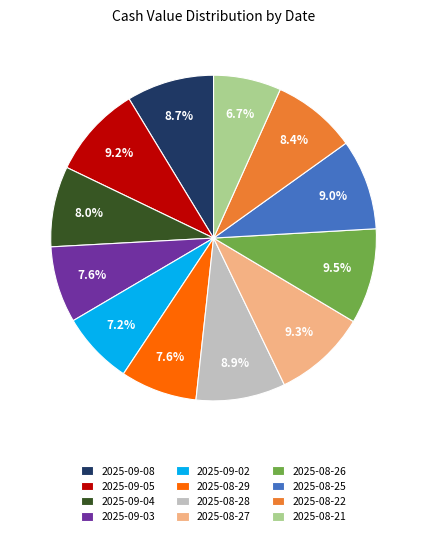

Which has a higher value, 2025-09-08 or 2025-09-03?

2025-09-08